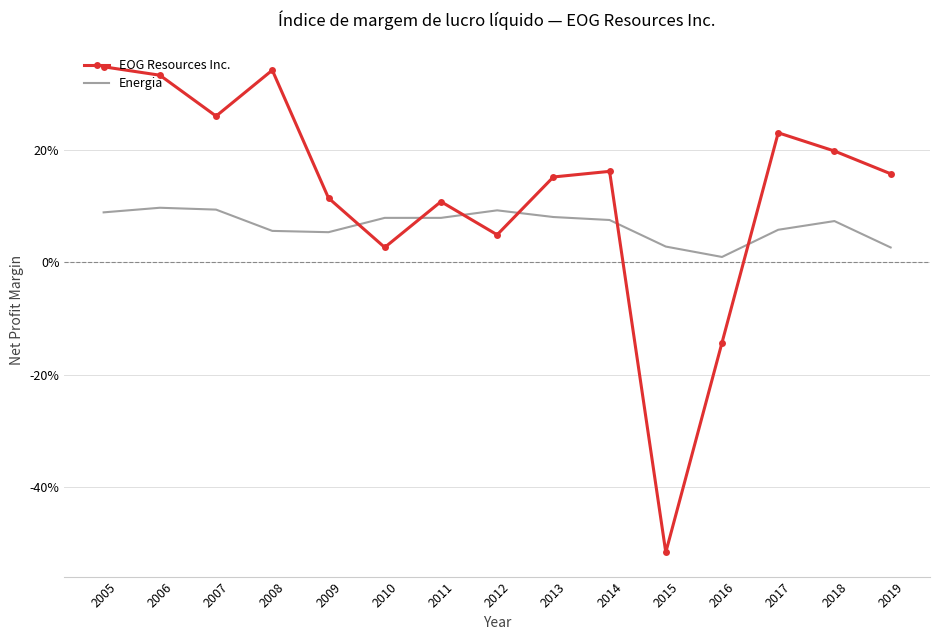

What is the smallest value displayed?

-0.5